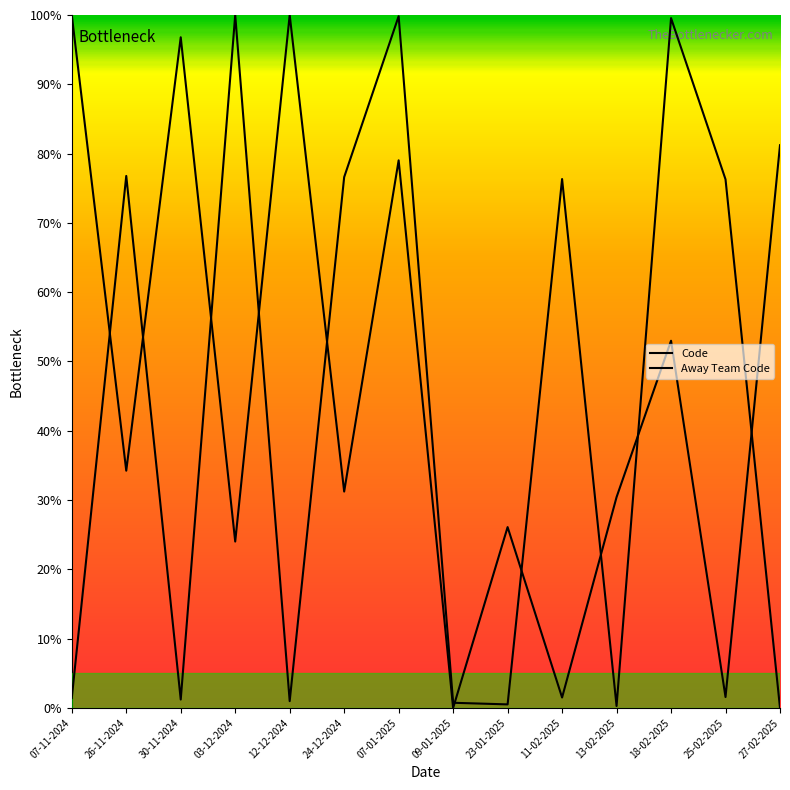

Rank the series at 11-02-2025 from lowest to highest value.

Away Team Code, Code